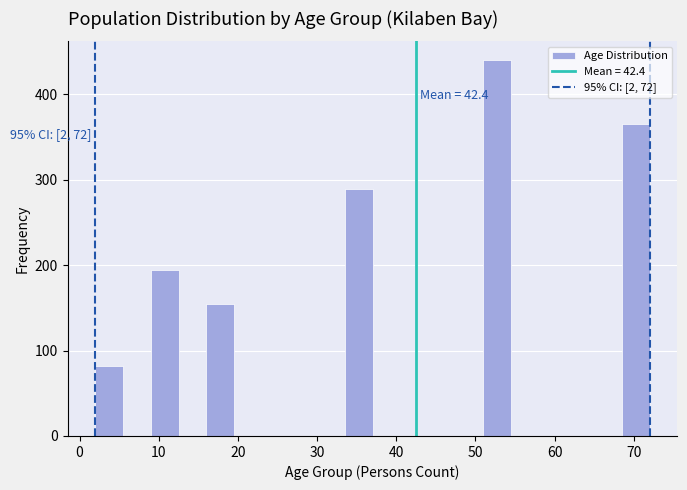

Read against the x-axis, roughly where is the centre of the tallest bar?

53